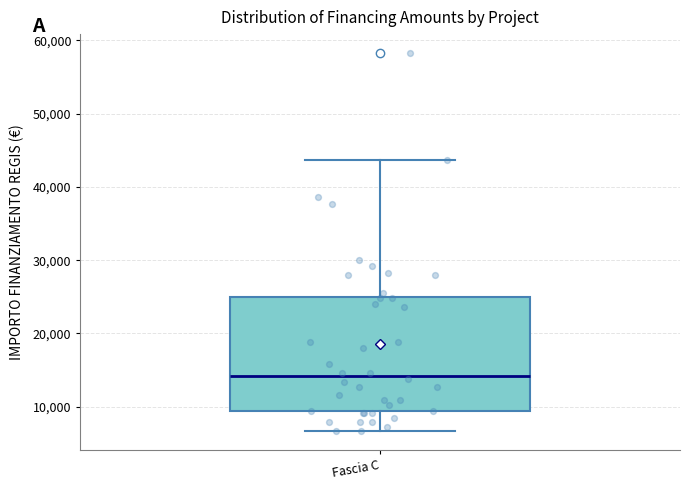

Read this box plot against the y-axis: the position of the median line, the range covered by the box, and the ends of both whiskers. The values are not printed on the chart, so give them approximately, as read against the axis.

median 14000, box 9000 to 25000, whiskers 7000 to 44000